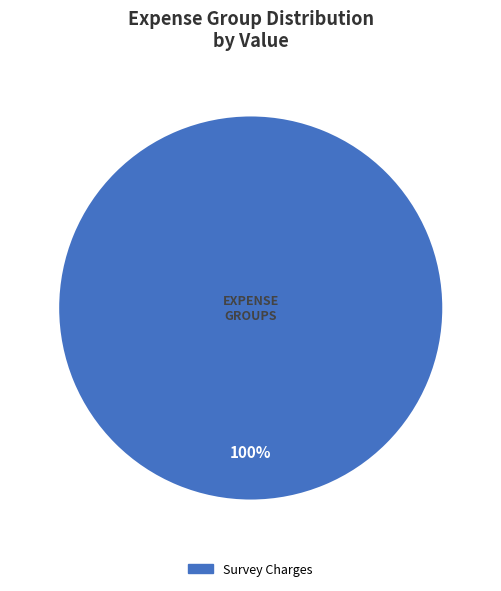

How many segments does this pie chart have?

1